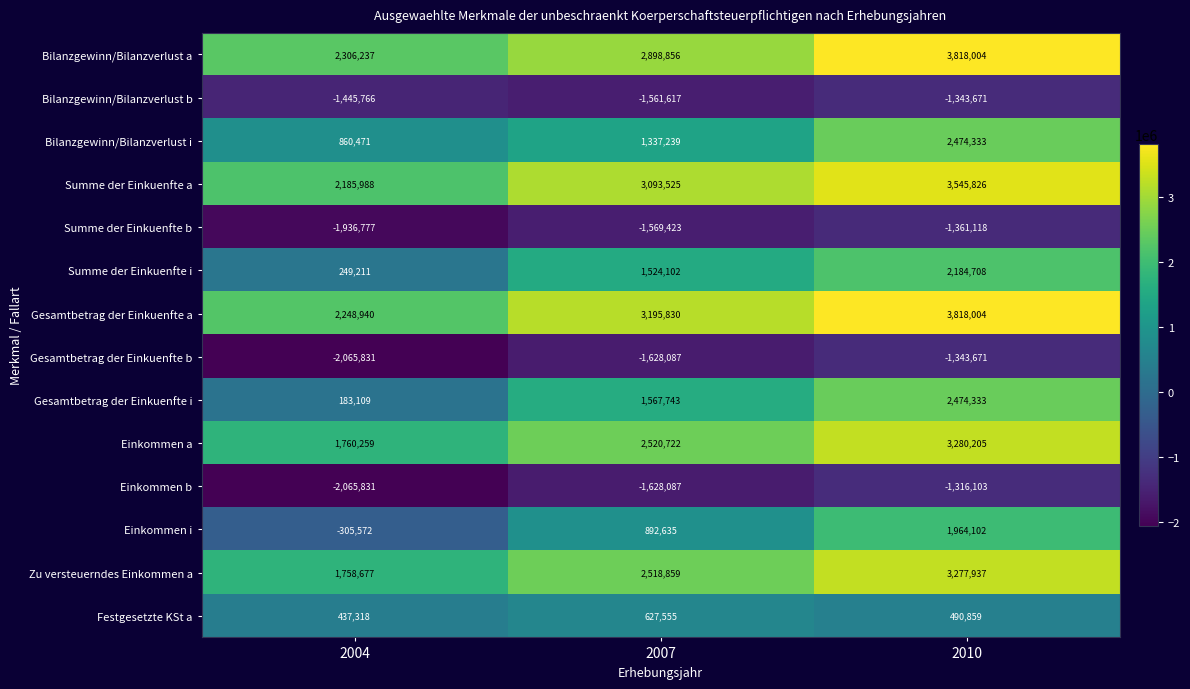

Where does the Bilanzgewinn/Bilanzverlust b series first go above -1445766?

2010